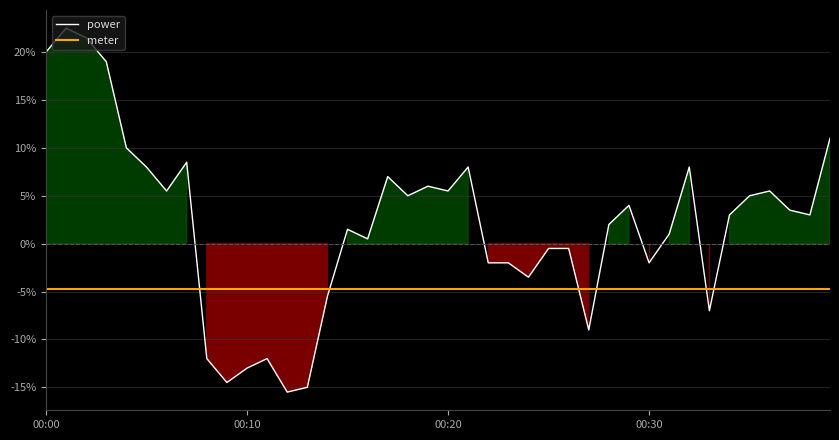

How many intersections are there between meter and power?

6